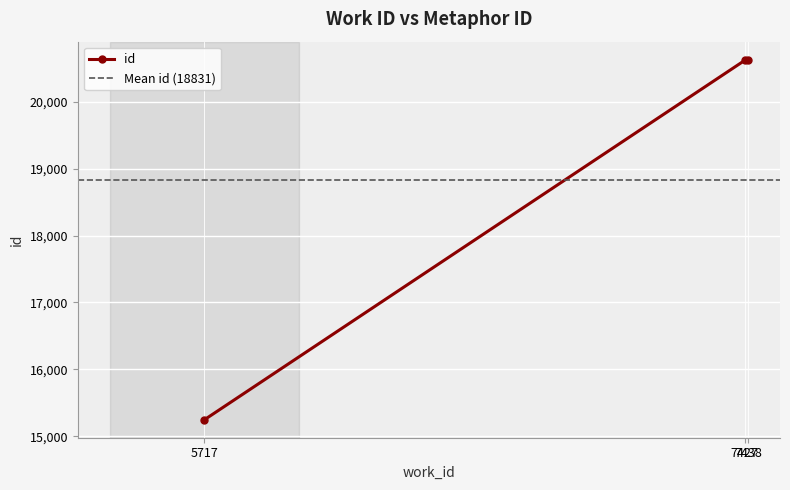

What is the minimum value shown in the chart?

15246